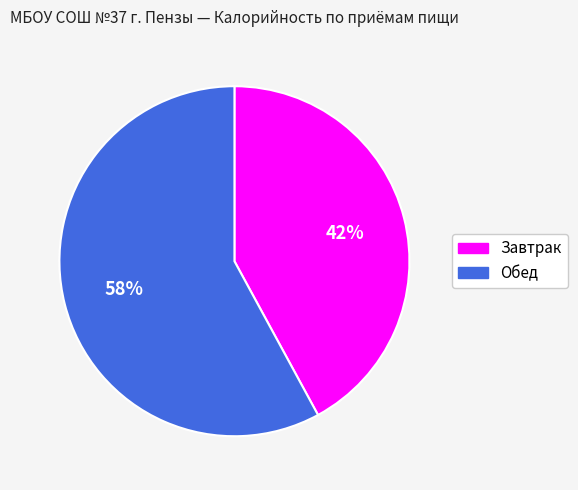

To the nearest percent, what is the average slice percentage?

50%